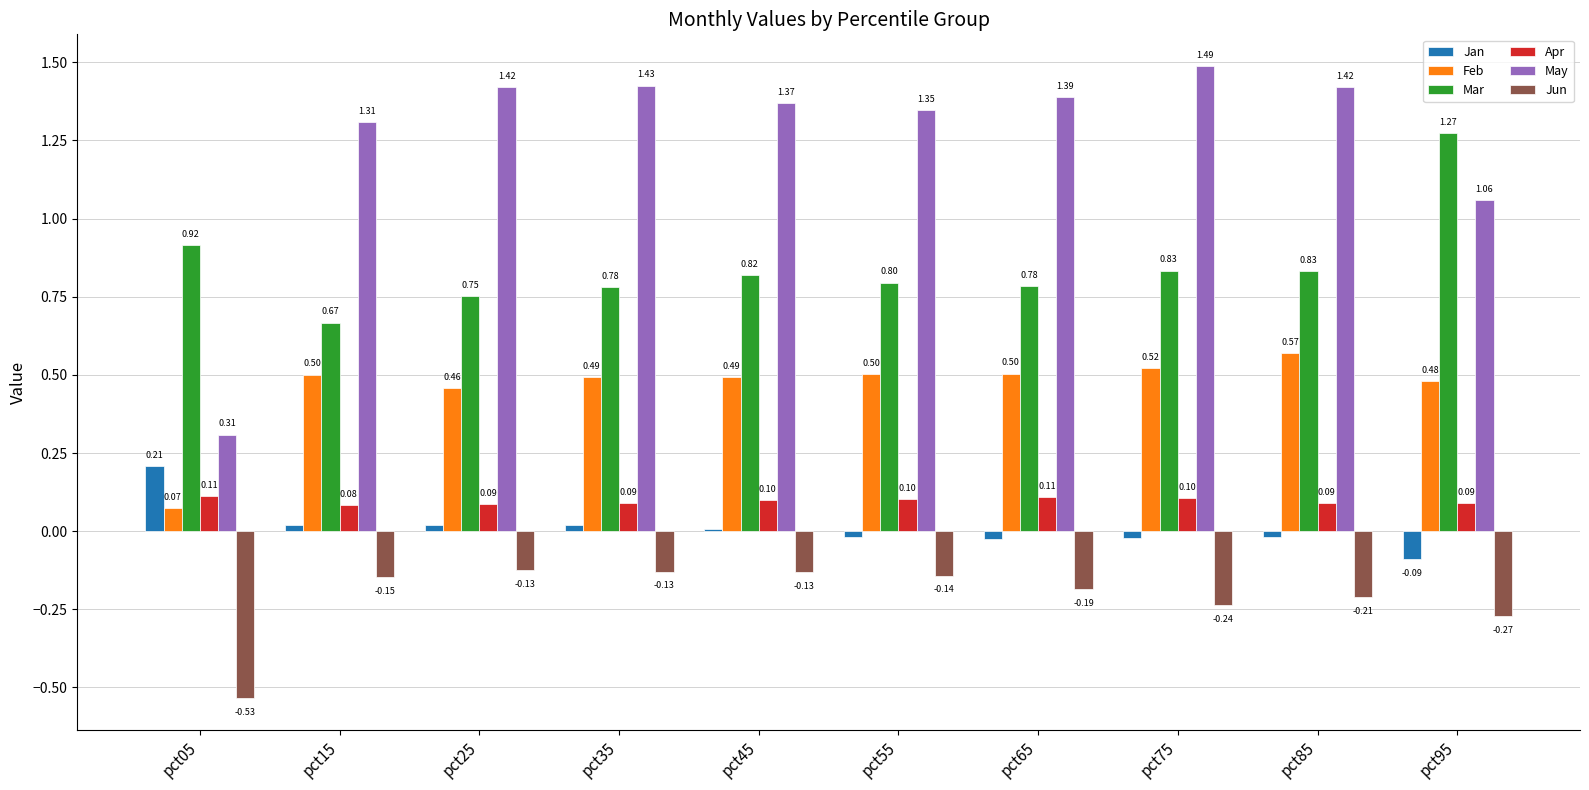

What is the total value across all series at pct85?

2.7